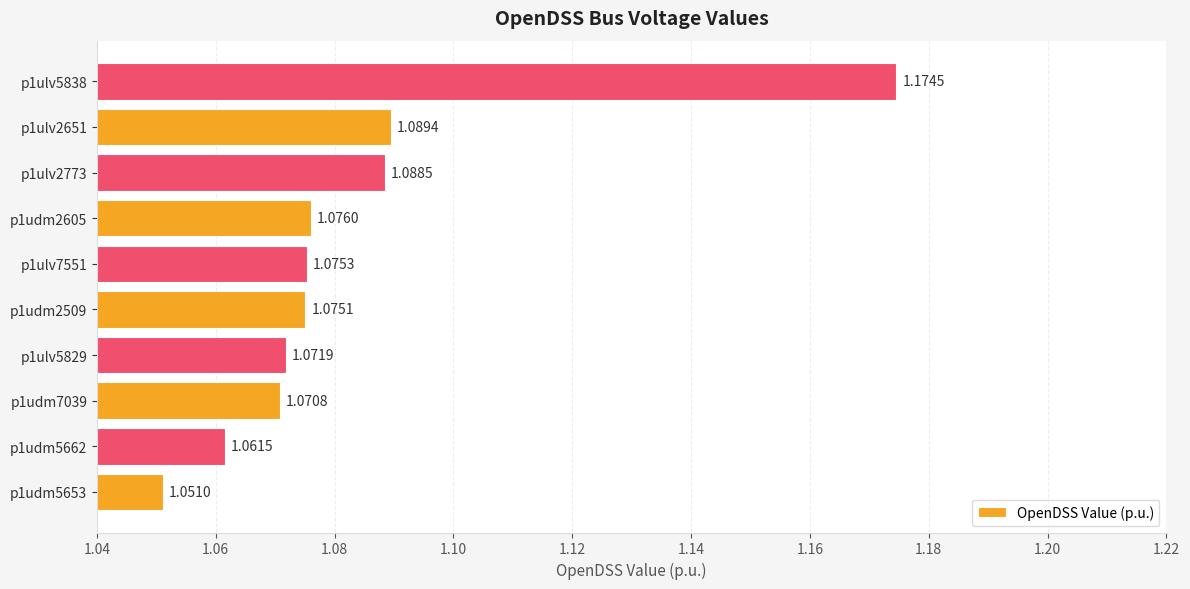

Rank the categories by value from lowest to highest.

p1udm5653, p1udm5662, p1udm7039, p1ulv5829, p1udm2509, p1ulv7551, p1udm2605, p1ulv2773, p1ulv2651, p1ulv5838